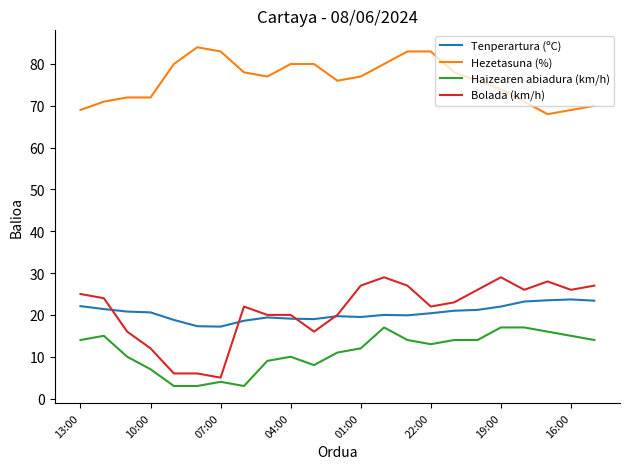

What is the difference between the second highest and second lowest values in the Haizearen abiadura (km/h) series?

14.0